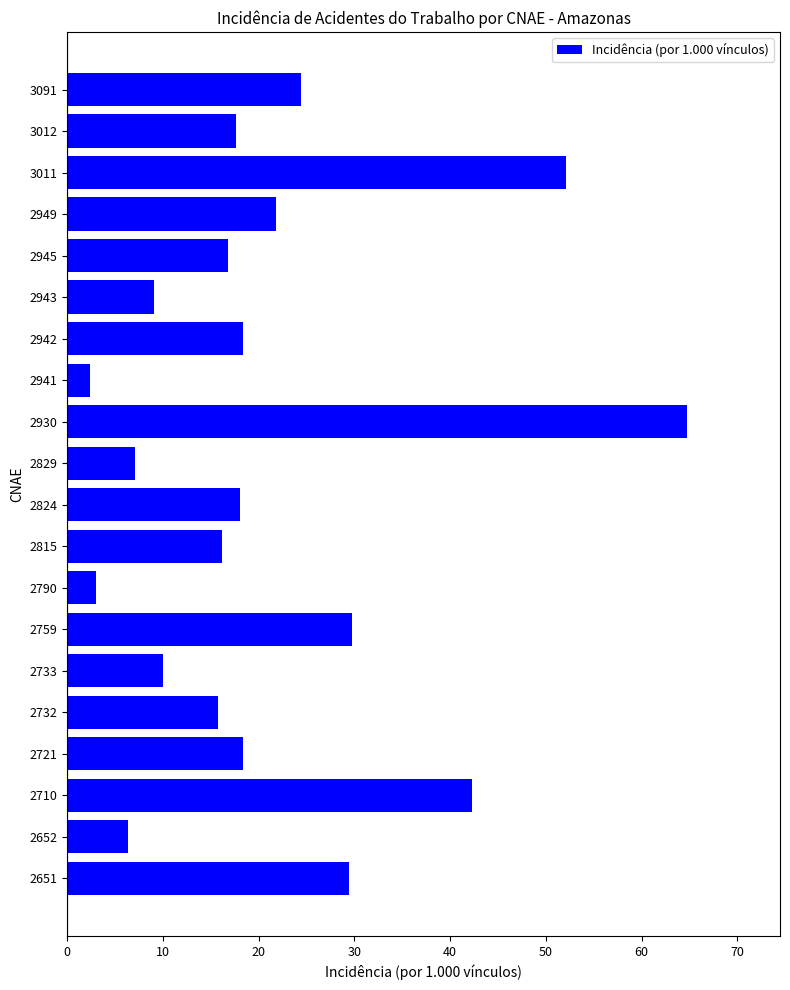

Approximately how many times larger is the value at 2945 compared to 2759?

0.6